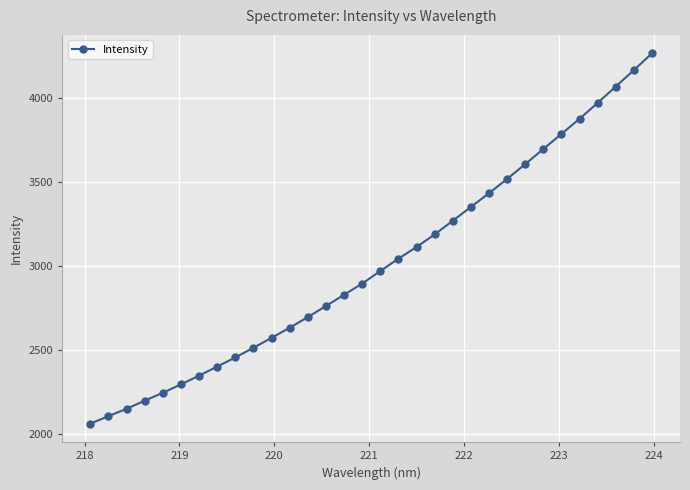

What is the value of the 27th point from the left?

3785.5